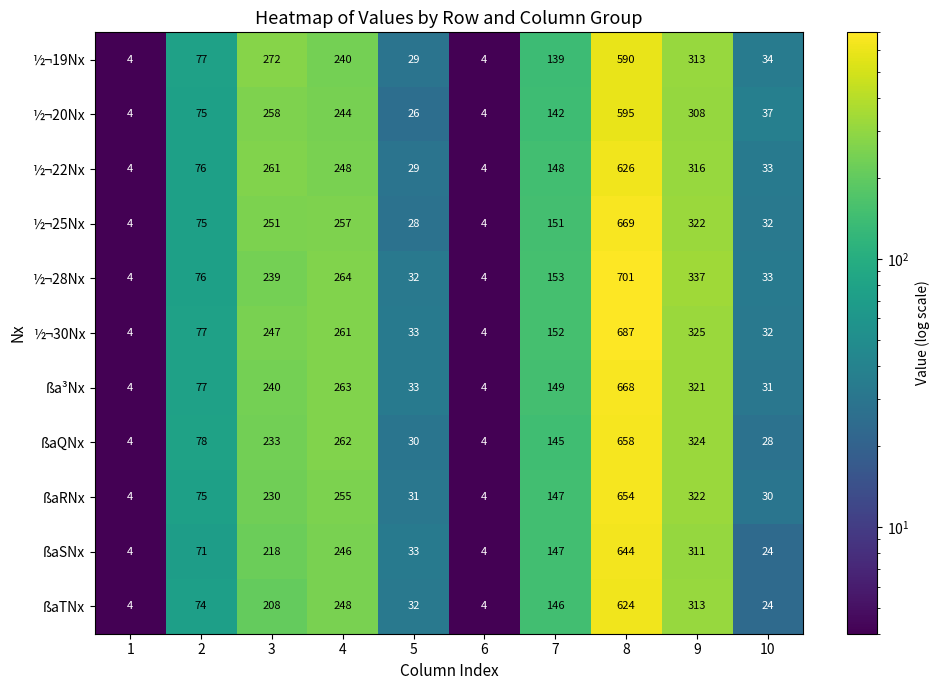

Is it true that ßaRNx equals 376 at 4?

False